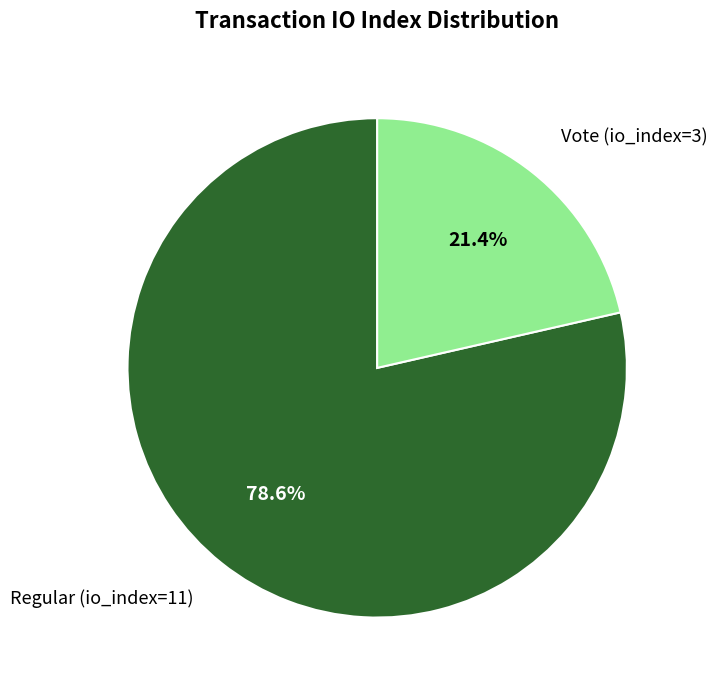

Is Vote (io_index=3) the majority of the pie?

No